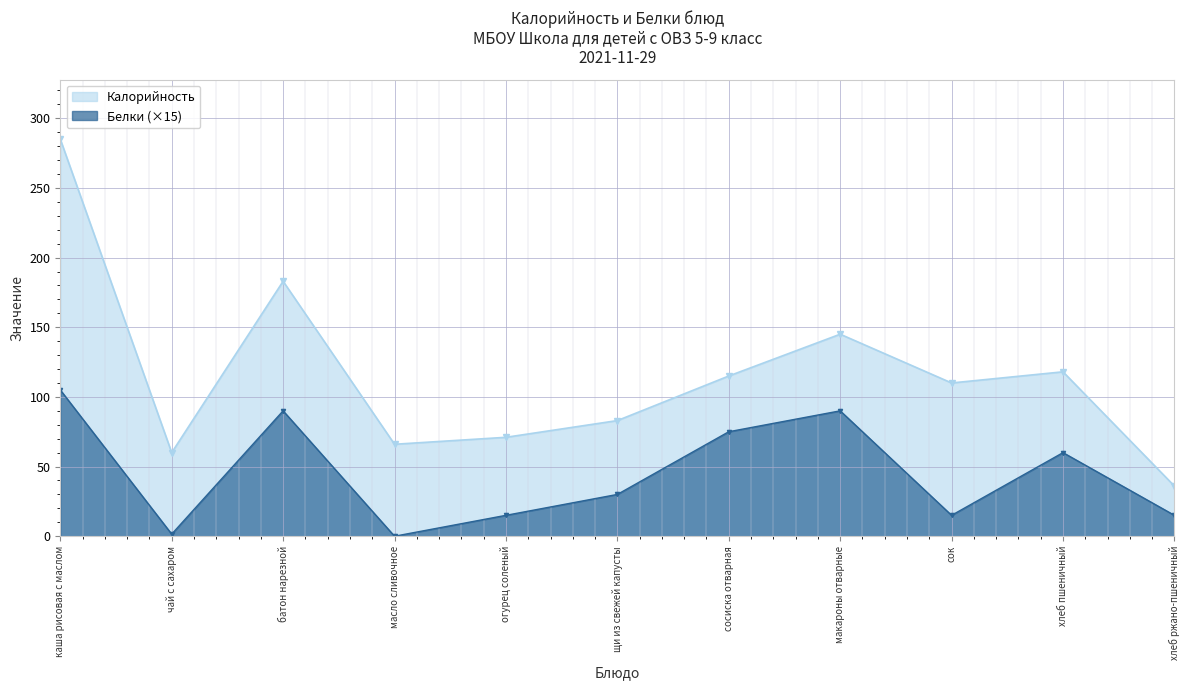

Is the value of Белки at сосиска отварная greater than the value of Калорийность at каша рисовая с маслом?

No